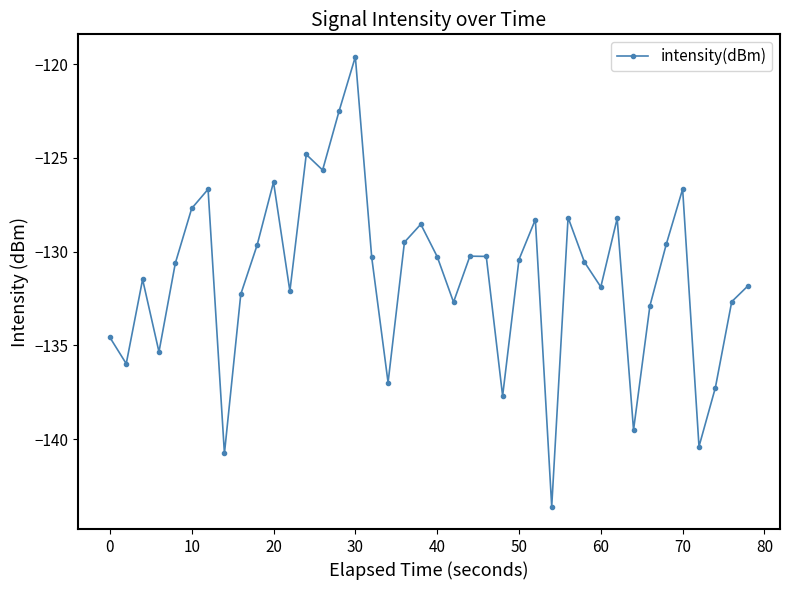

What is the minimum value shown in the chart?

-143.6